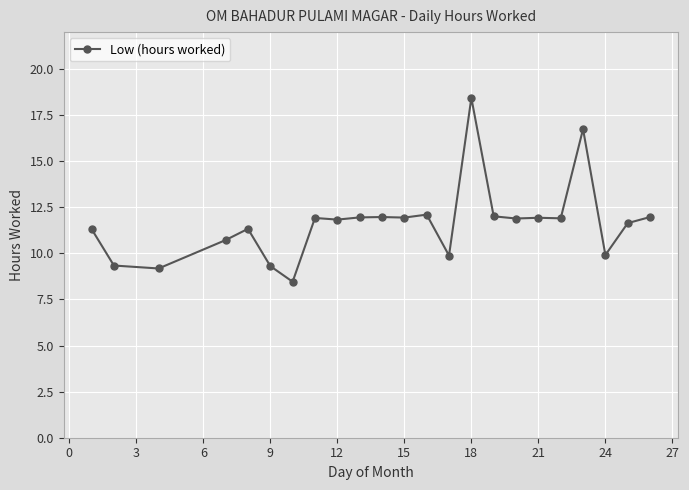

What is the maximum value shown in the chart?

18.4